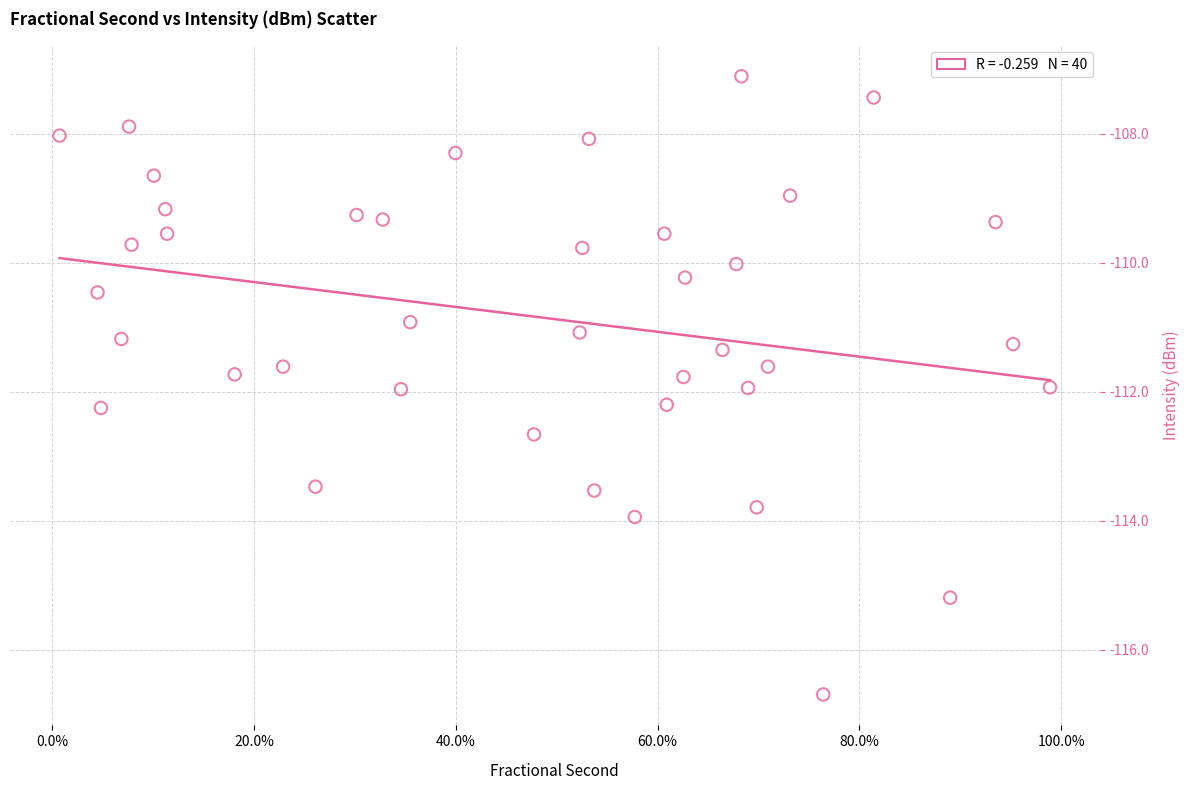

What is the range of Y values (max minus min)?

9.6